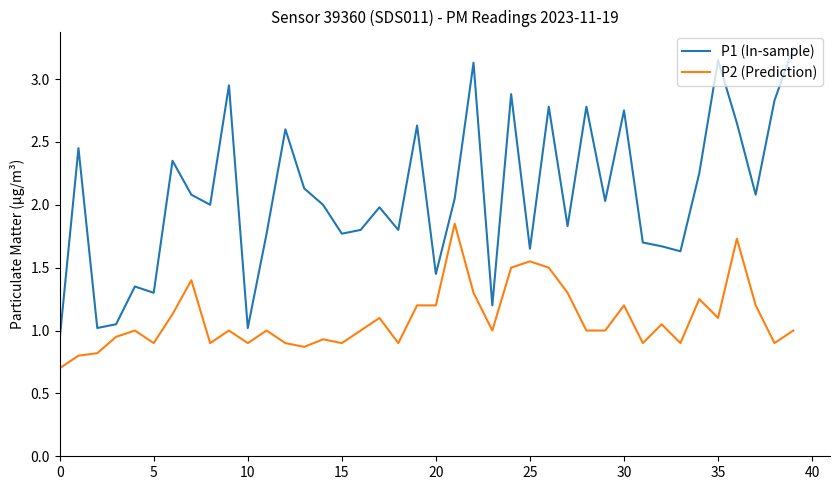

True or false: P1 (In-sample) and P2 (Prediction) intersect in this chart.

False